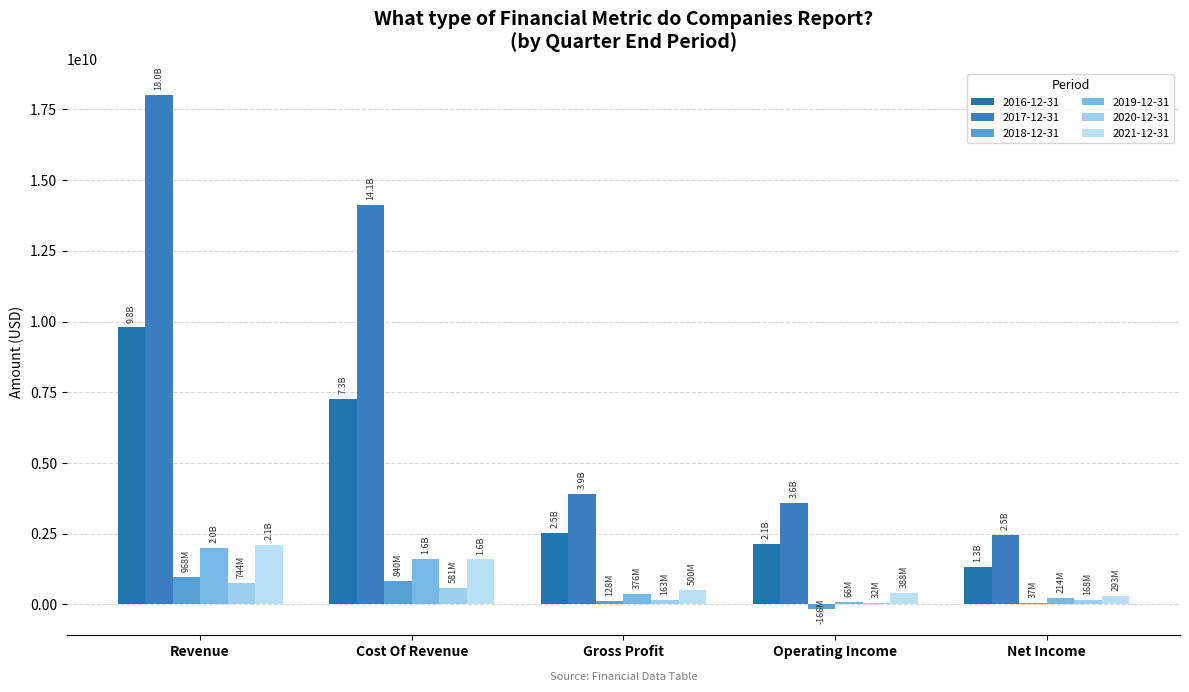

How many groups of bars are there?

5